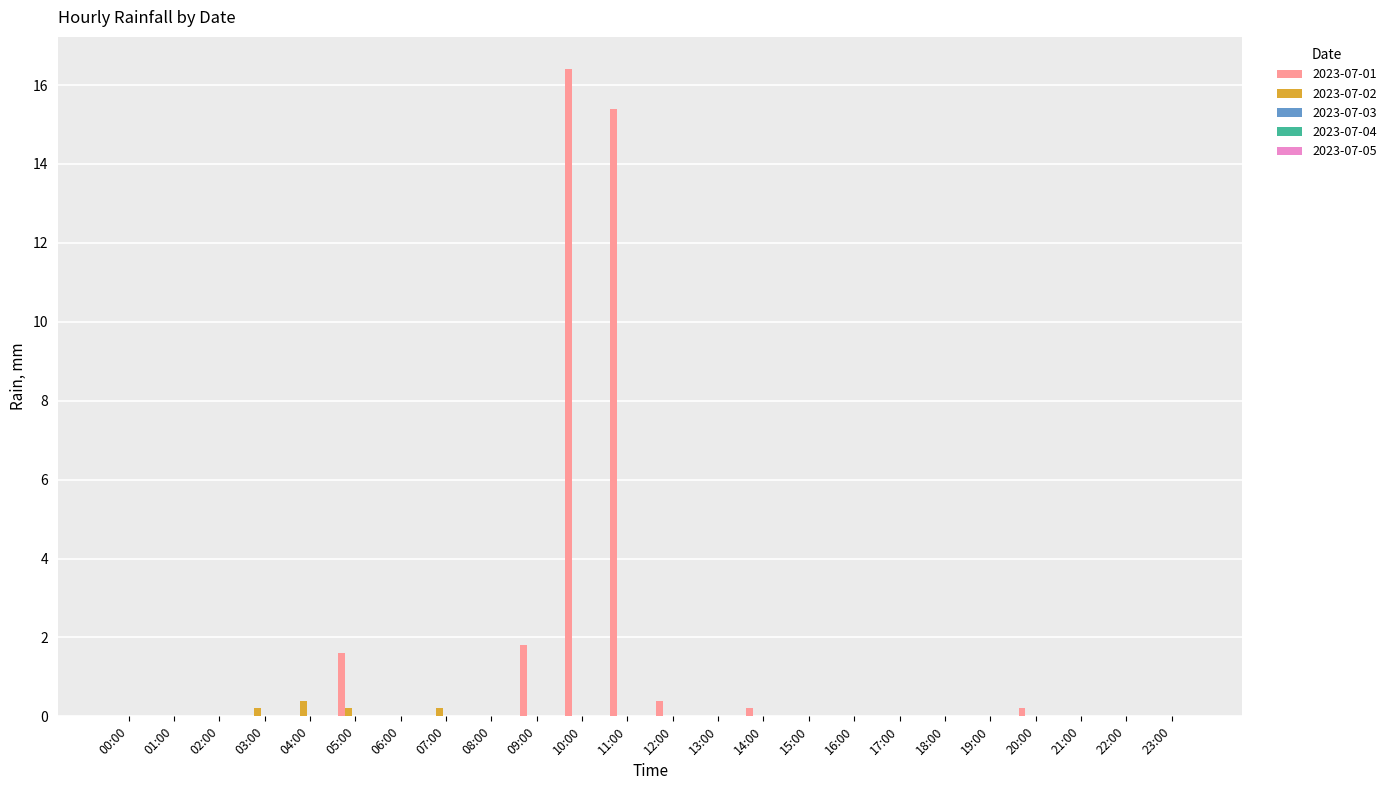

What is the highest value of the 2023-07-02 series?

0.4